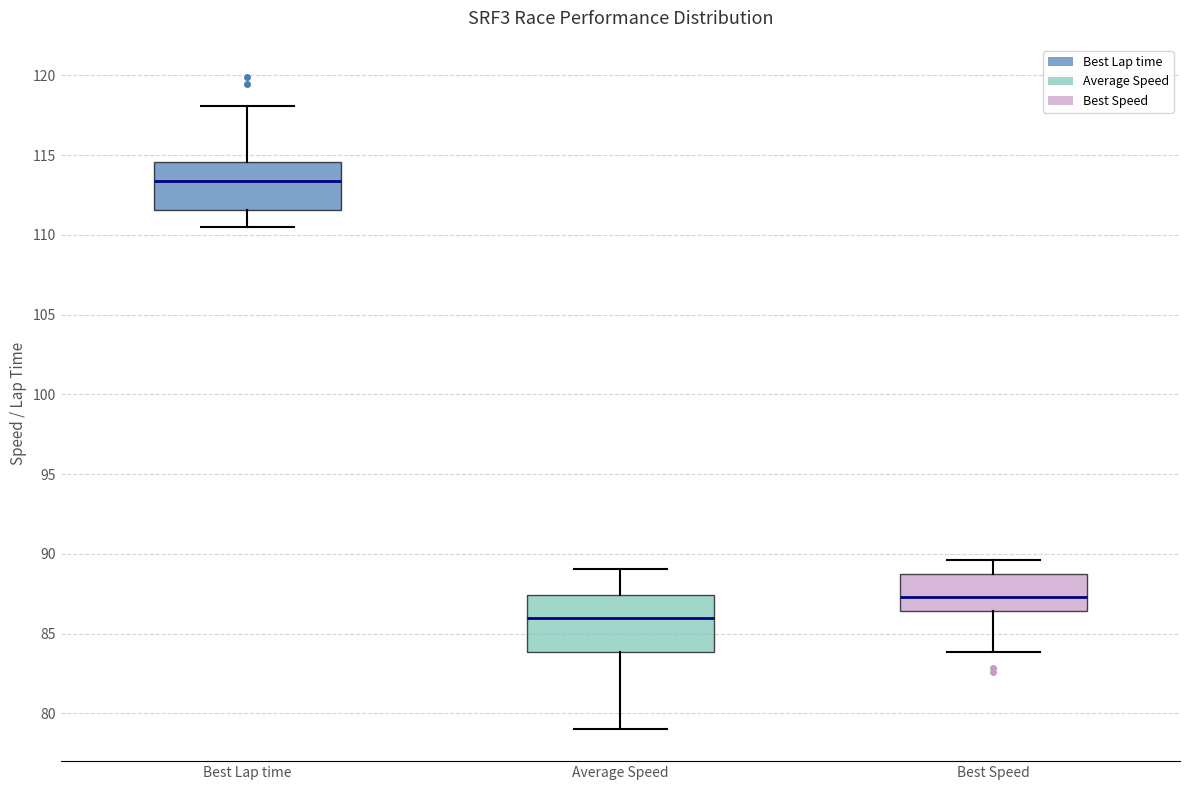

Reading left to right, read every box against the y-axis: the position of its median line, the range the box covers, and the ends of its whiskers. The values are not printed on the chart, so give them approximately, as read against the axis.

Best Lap time: median 113.5, box 111.5 to 114.5, whiskers 110.5 to 118.0
Average Speed: median 86.0, box 84.0 to 87.5, whiskers 79.0 to 89.0
Best Speed: median 87.5, box 86.5 to 88.5, whiskers 84.0 to 89.5